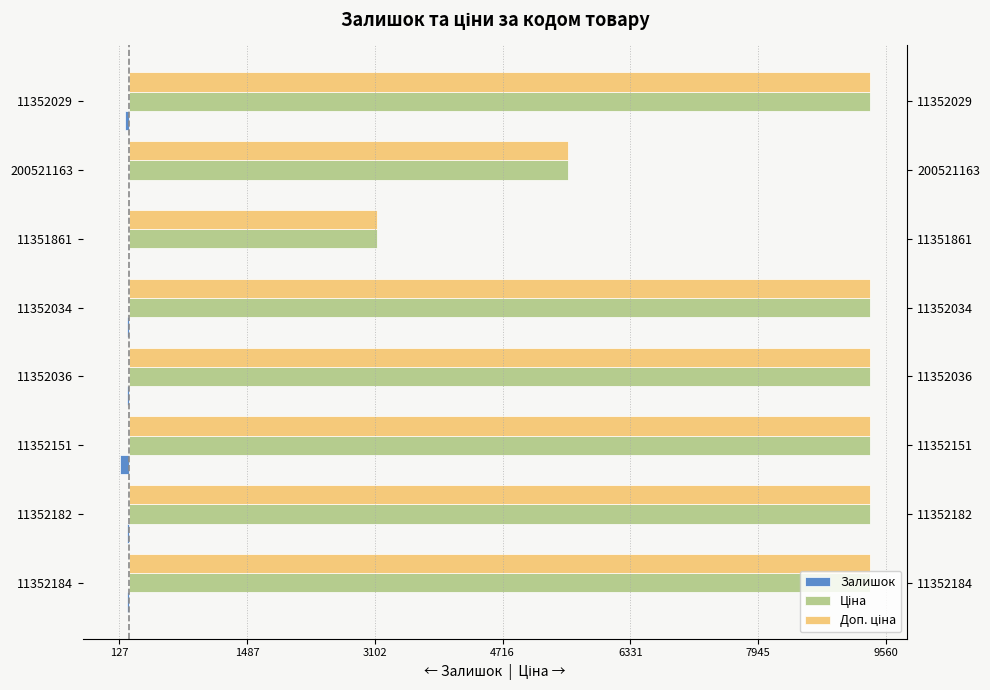

How many values in the Ціна series are below 9360?

2